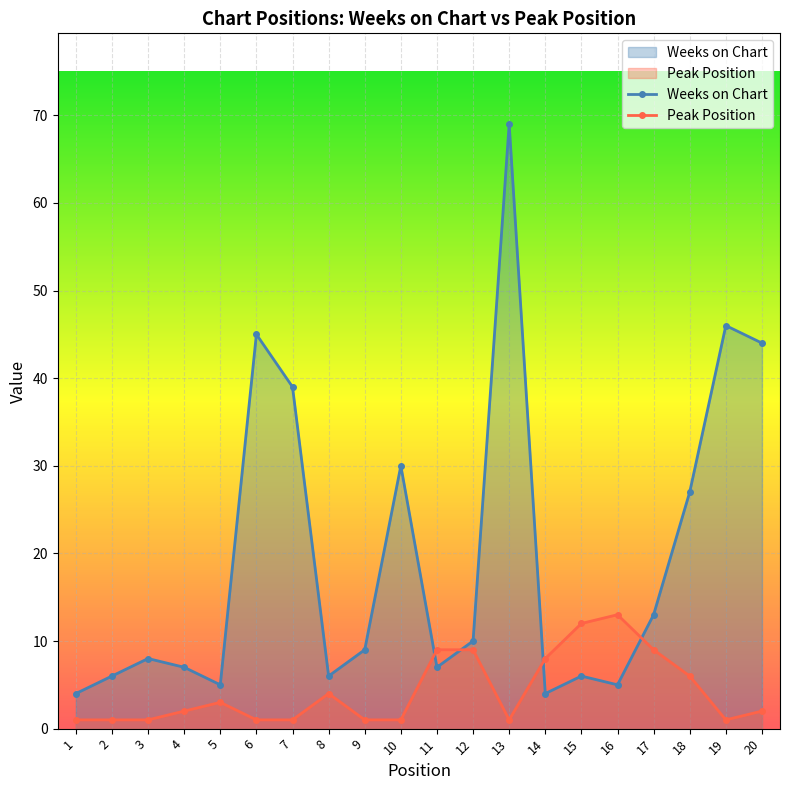

Reading left to right, extract all data points from this chart.

Weeks on Chart: 1=4	2=6	3=8	4=7	5=5	6=45	7=39	8=6	9=9	10=30	11=7	12=10	13=69	14=4	15=6	16=5	17=13	18=27	19=46	20=44
Peak Position: 1=1	2=1	3=1	4=2	5=3	6=1	7=1	8=4	9=1	10=1	11=9	12=9	13=1	14=8	15=12	16=13	17=9	18=6	19=1	20=2